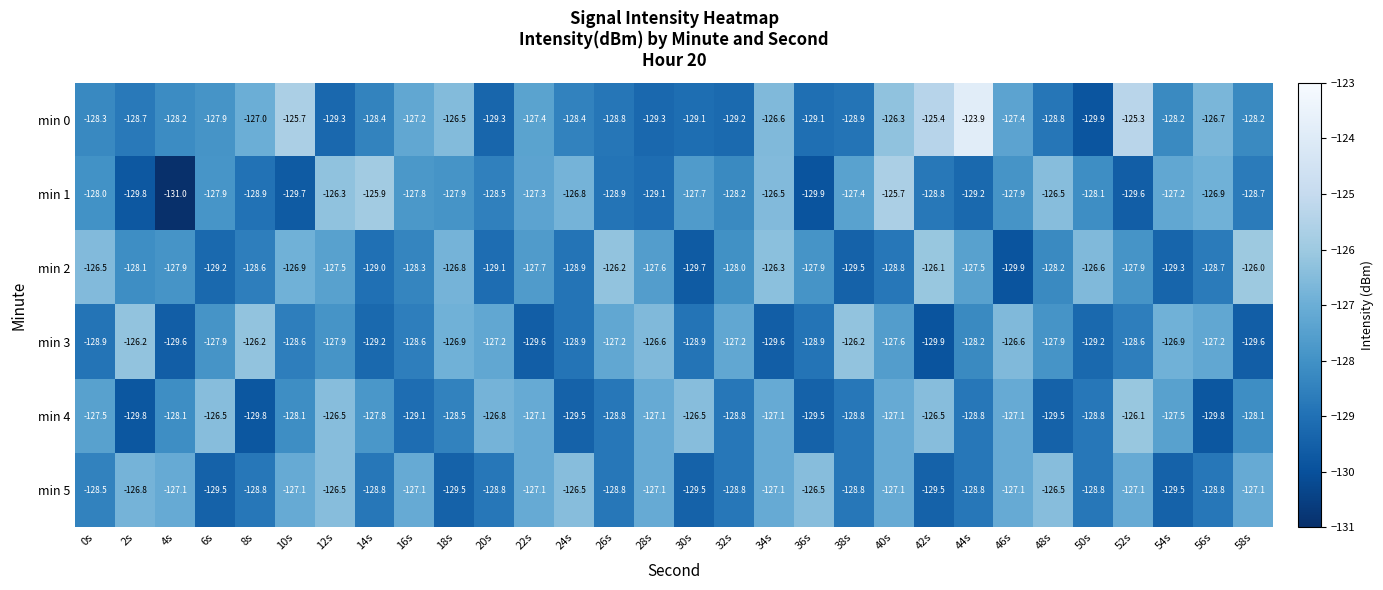

What is the spread (max minus min) of values at 58s?

3.6